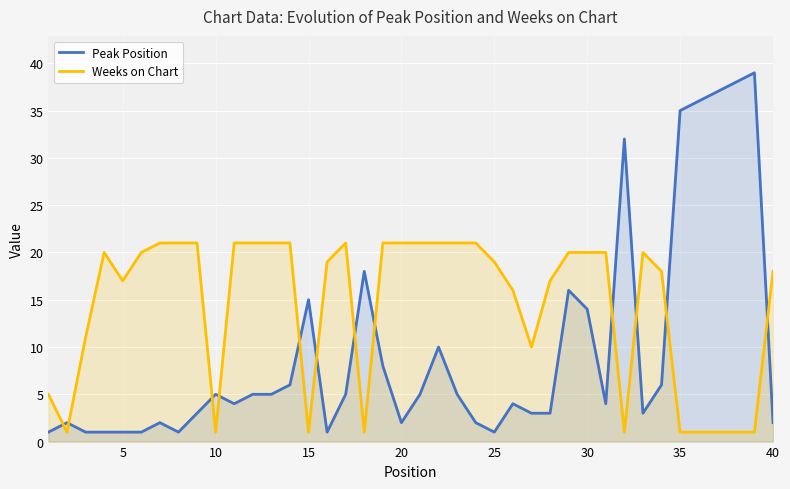

Rank the series by their maximum value, from lowest to highest.

Weeks on Chart, Peak Position